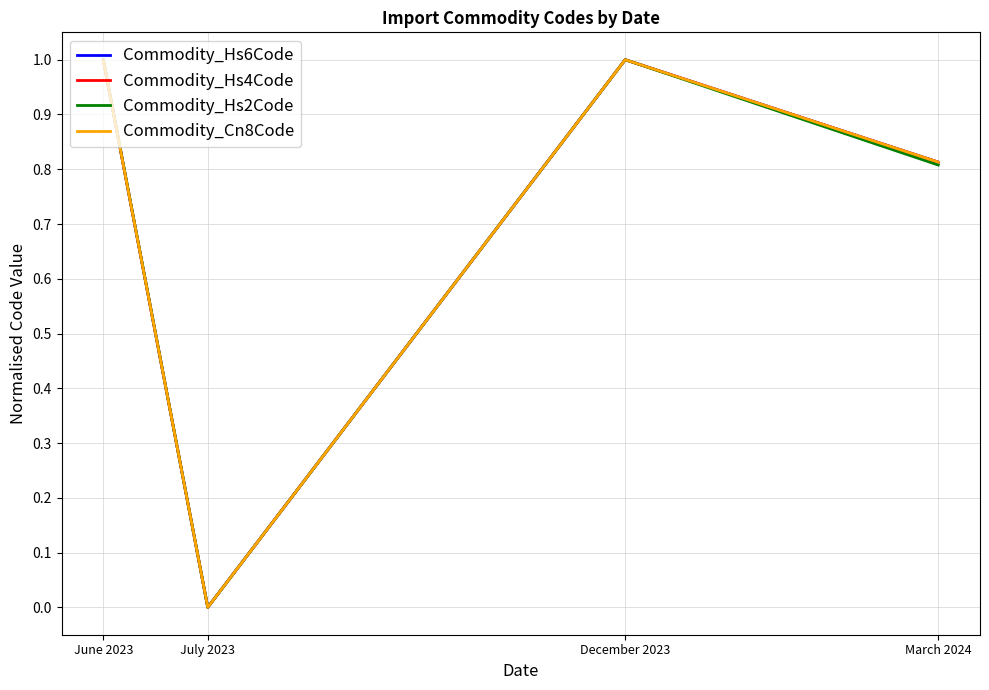

Is the value of Commodity_Hs4Code at December 2023 greater than the value of Commodity_Cn8Code at July 2023?

Yes